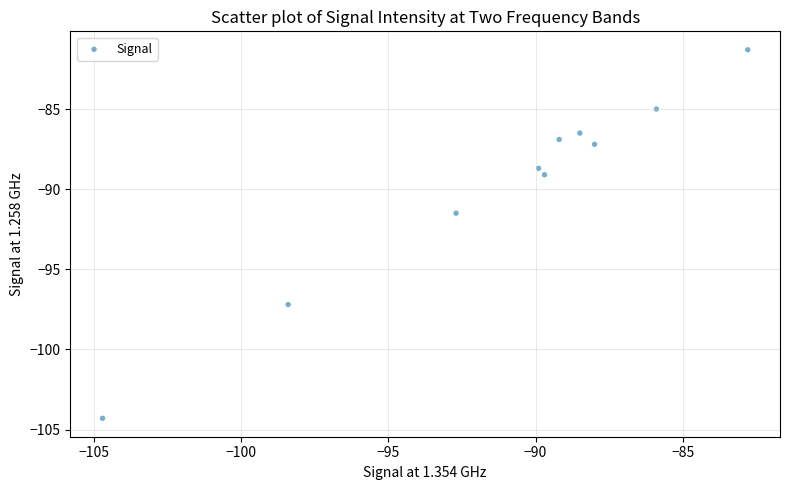

What Y value in the scatter plot is closest to -92?

-91.5